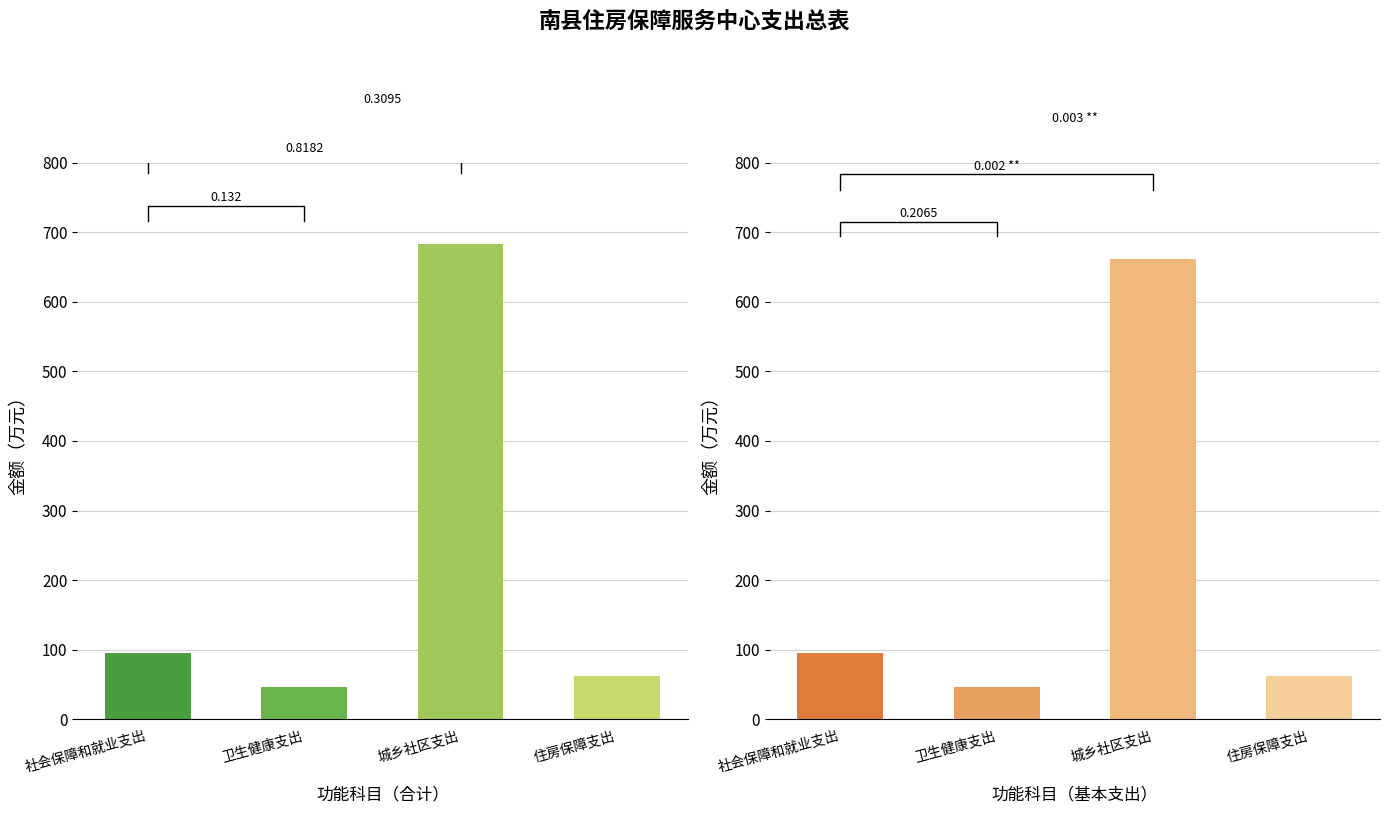

At which category is the sum across all series the highest?

城乡社区支出